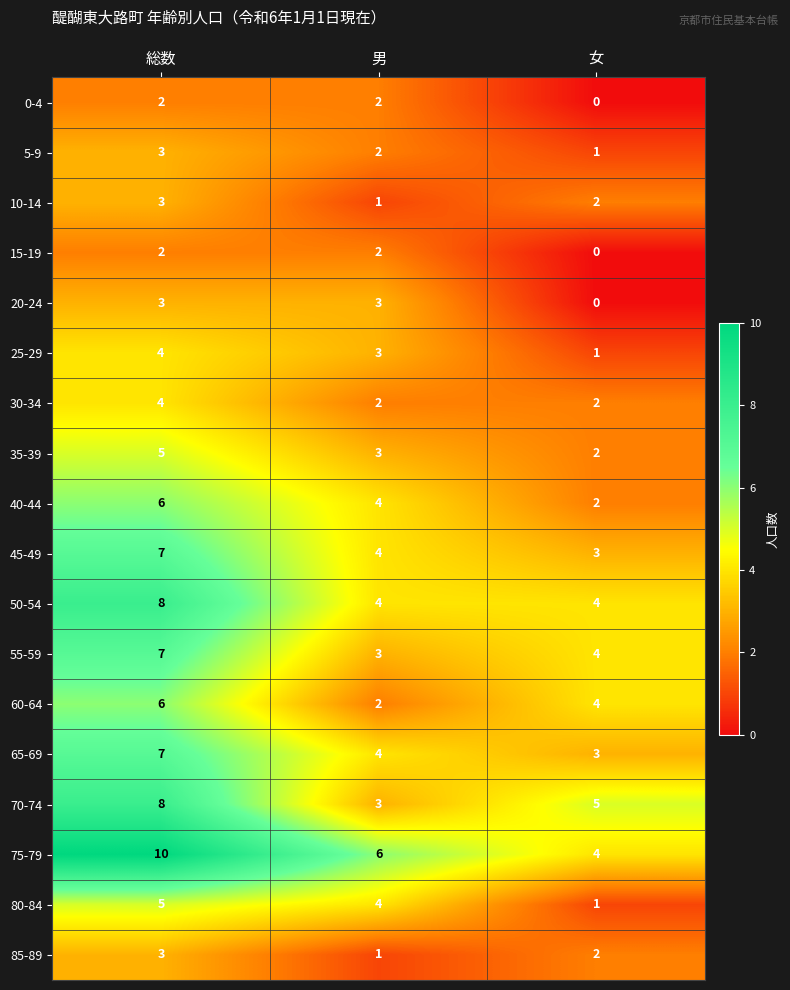

At which label does 40-44 first exceed 4?

総数